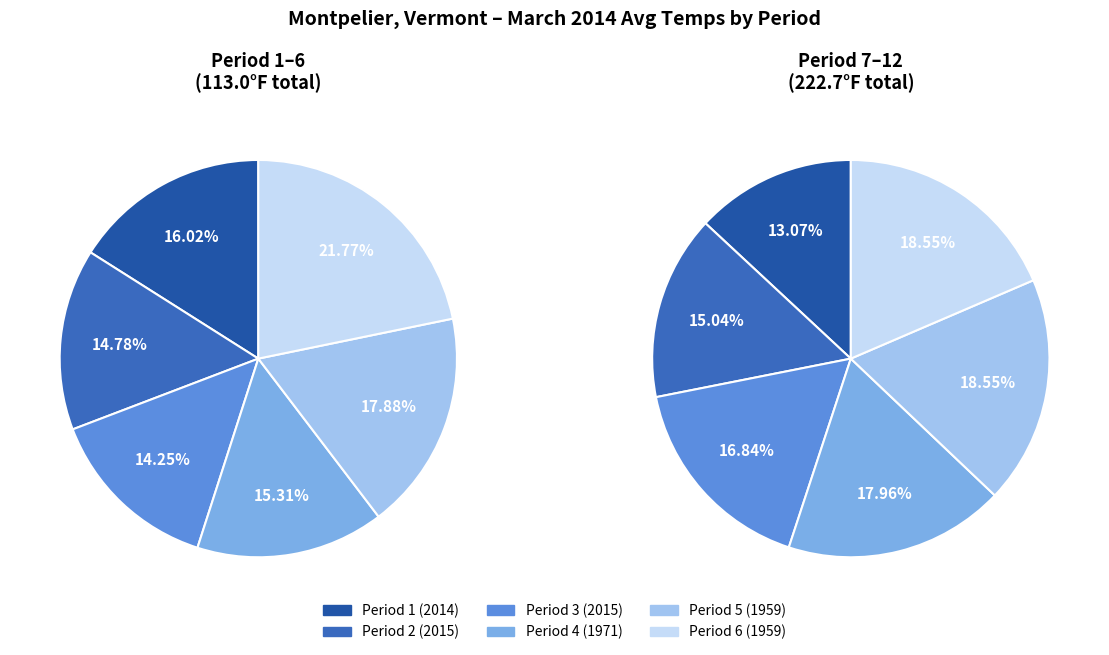

Between 1959 and 2014, which is larger?

1959